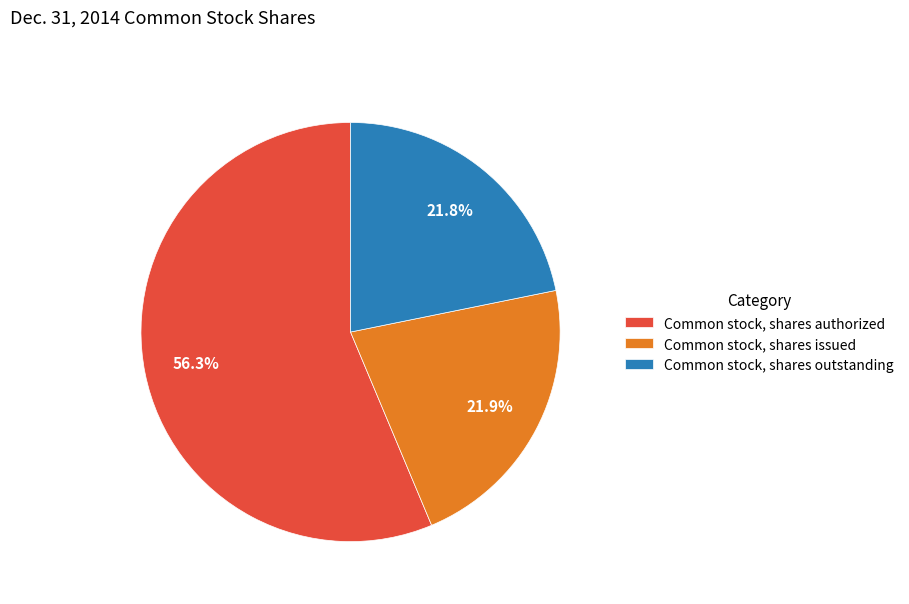

Rank the categories by value from highest to lowest.

Common stock, shares authorized, Common stock, shares issued, Common stock, shares outstanding